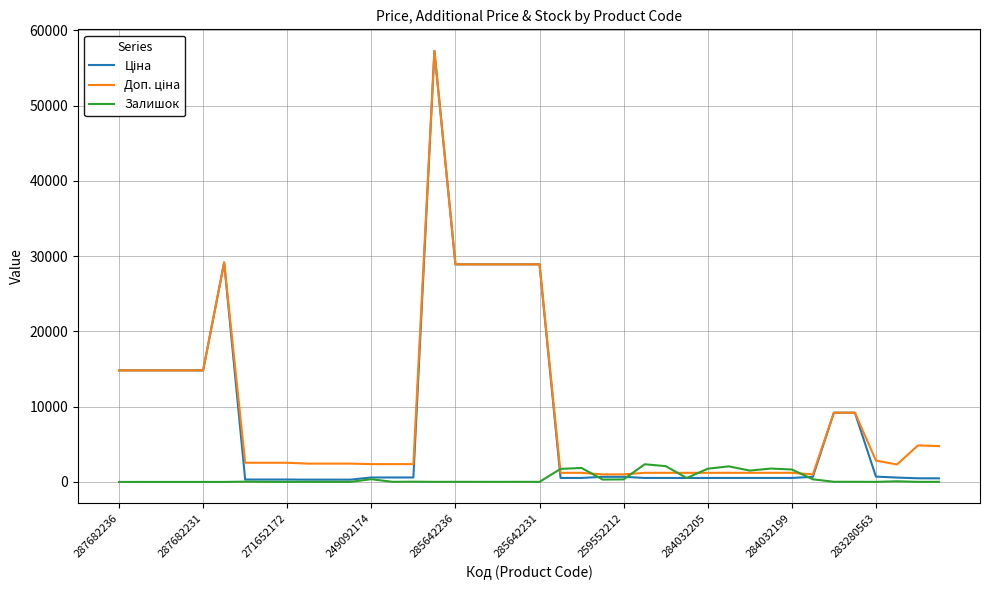

How many lines are shown in the chart?

3